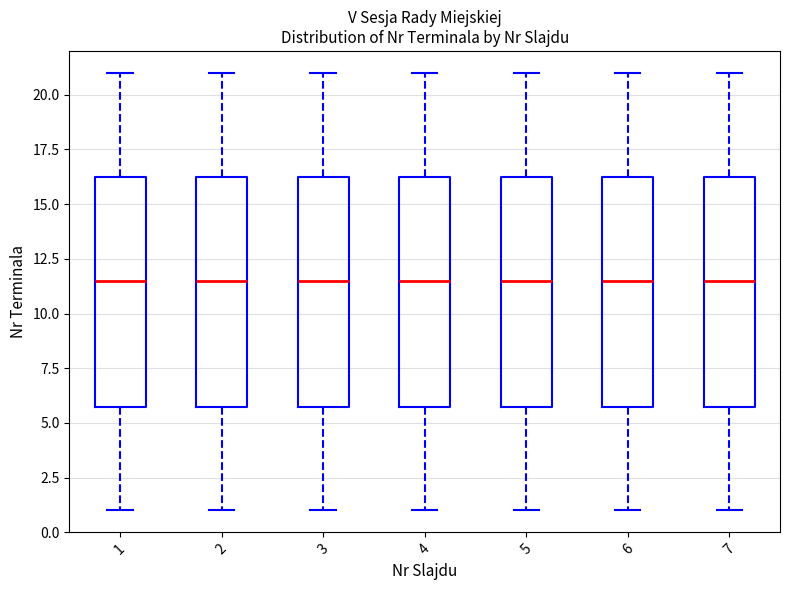

Where does the upper whisker of the box at x = 4 end on the y-axis? The values are not printed on the chart, so give them approximately, as read against the axis.

21.0